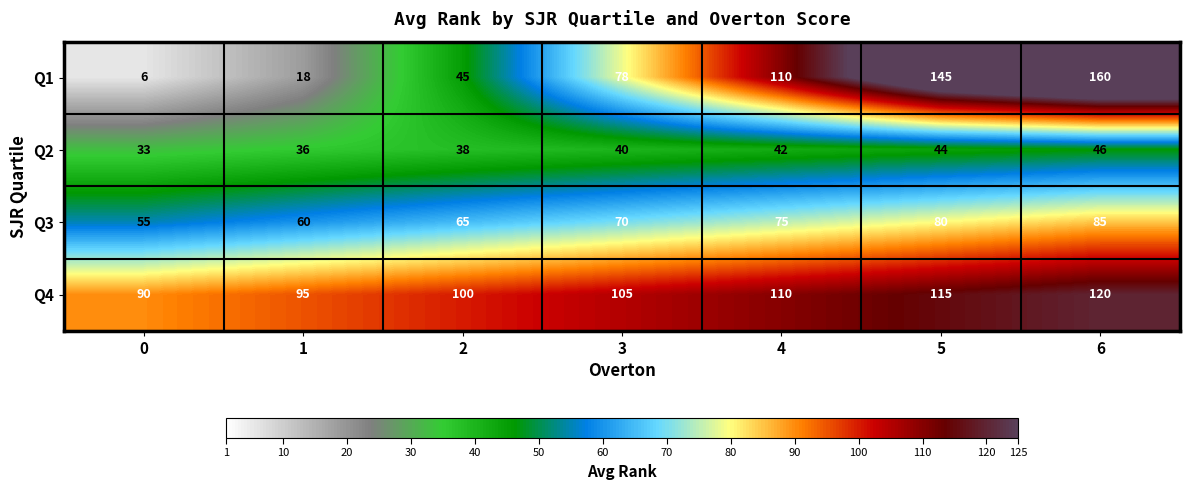

List the series in order of their peak value, lowest first.

Q2, Q3, Q4, Q1